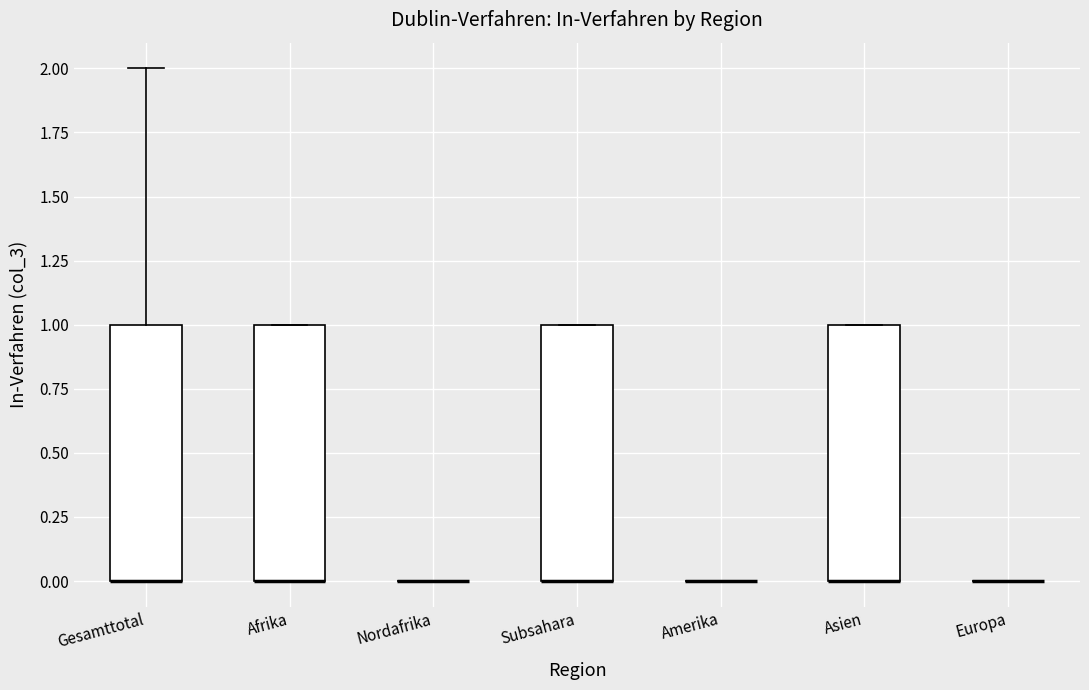

Reading left to right, read every box against the y-axis: the position of its median line, the range the box covers, and the ends of its whiskers. The values are not printed on the chart, so give them approximately, as read against the axis.

Gesamttotal: median 0 (drawn on the box's lower edge), box 0 to 1, whiskers 0 to 2
Afrika: median 0 (drawn on the box's lower edge), box 0 to 1, whiskers 0 to 1
Nordafrika: box collapsed to a line at 0, whiskers 0 to 0
Subsahara: median 0 (drawn on the box's lower edge), box 0 to 1, whiskers 0 to 1
Amerika: box collapsed to a line at 0, whiskers 0 to 0
Asien: median 0 (drawn on the box's lower edge), box 0 to 1, whiskers 0 to 1
Europa: box collapsed to a line at 0, whiskers 0 to 0